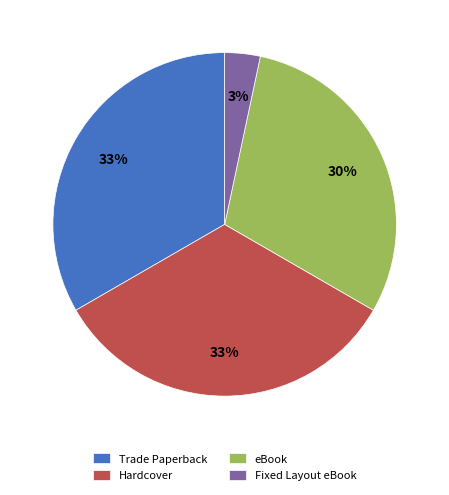

To the nearest percent, what is the difference between the Trade Paperback and eBook slice percentages?

3%